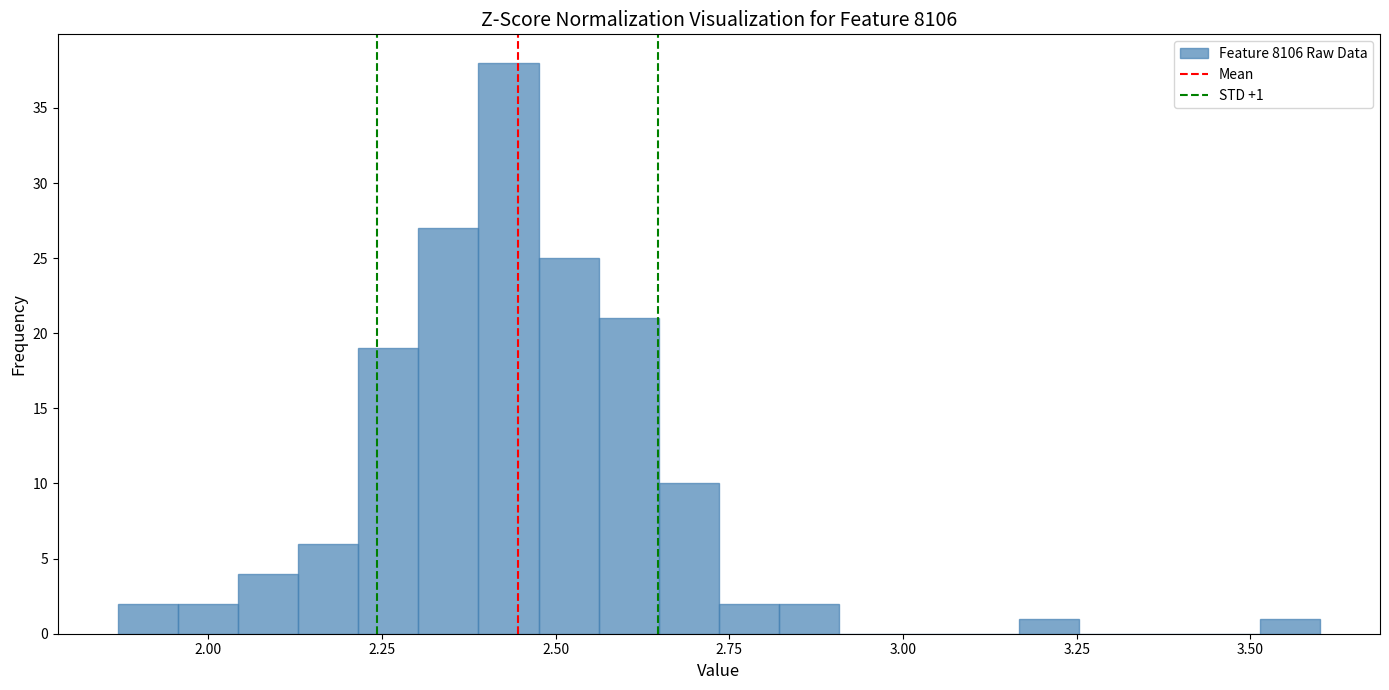

Around what value on the x-axis is the tallest bar? Give the approximate position of its centre, as read against the axis.

2.45